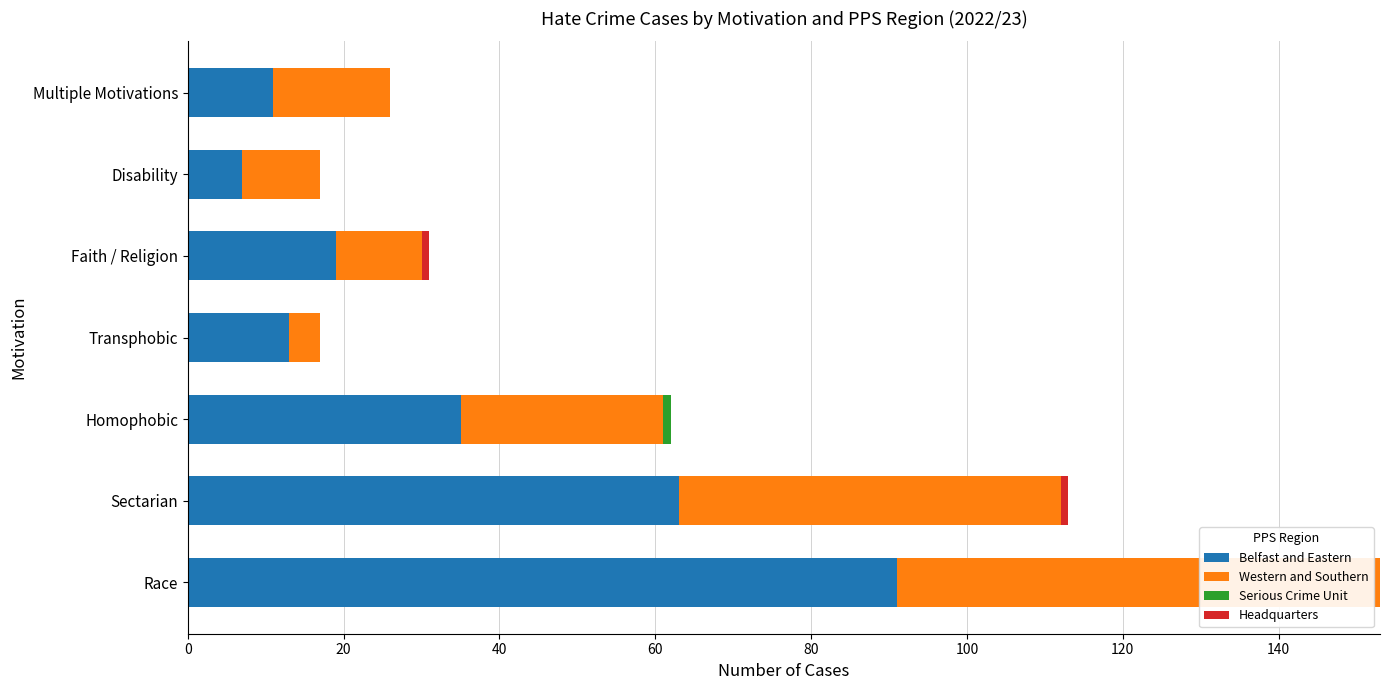

True or false: Belfast and Eastern has a value of 63 at Sectarian.

True